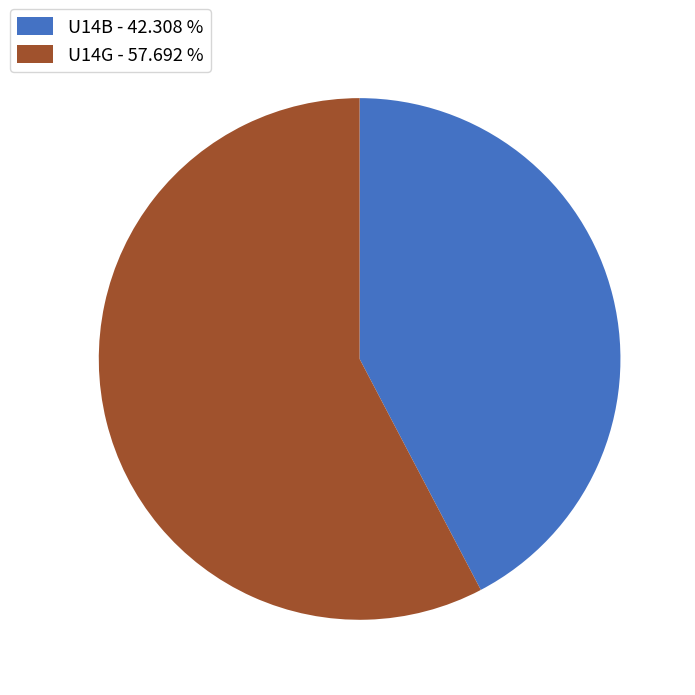

Approximately how many times larger is the value at U14G - 57.692 % compared to U14B - 42.308 %?

1.4